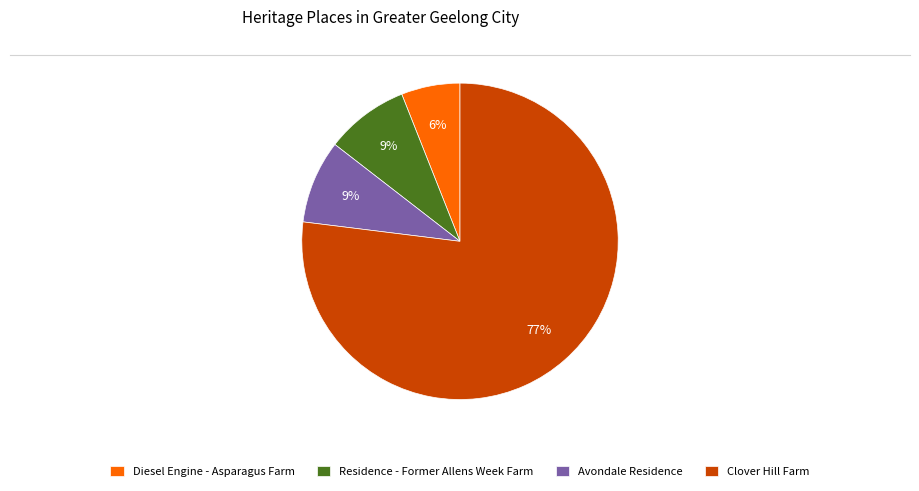

What is the smallest slice in the pie chart?

Diesel Engine - Asparagus Farm